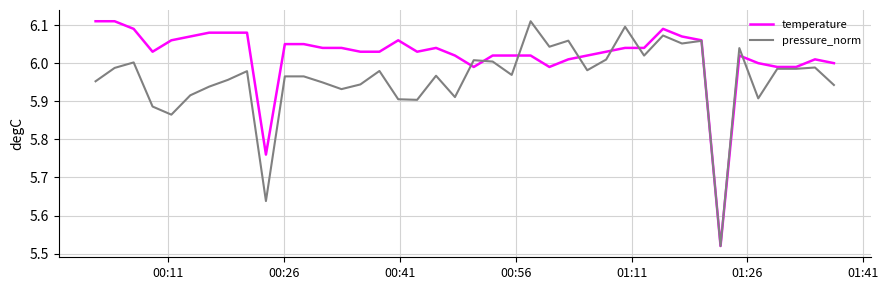

What is the difference between the maximum and minimum values in the temperature series?

0.6